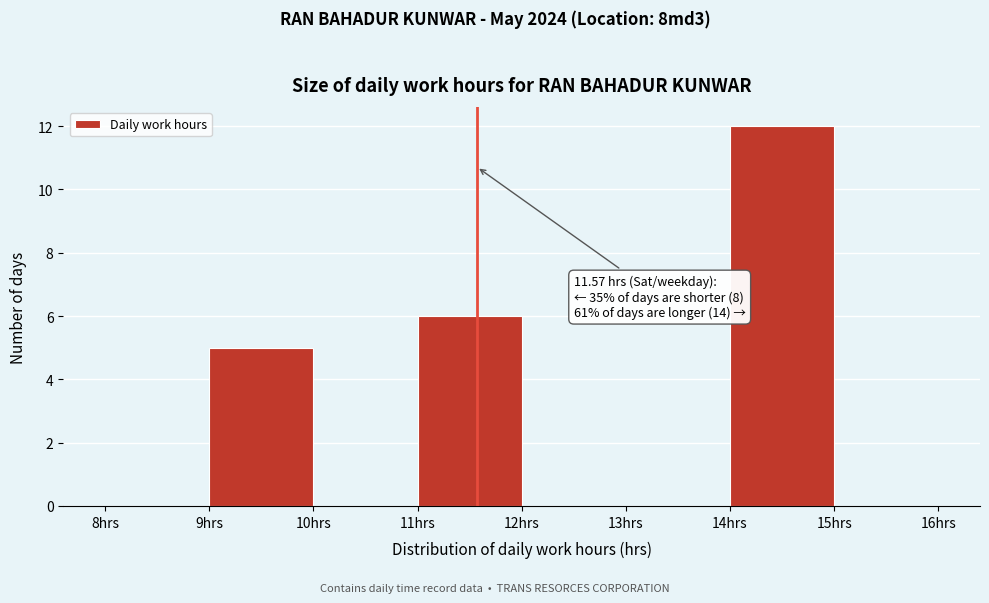

Which range on the x-axis has the tallest bar?

14 to 15